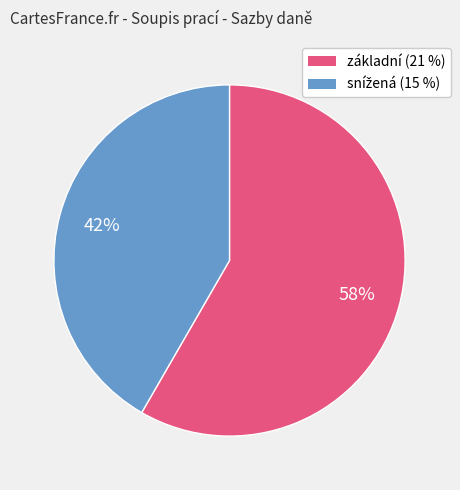

To the nearest percent, what is the average slice percentage?

50%